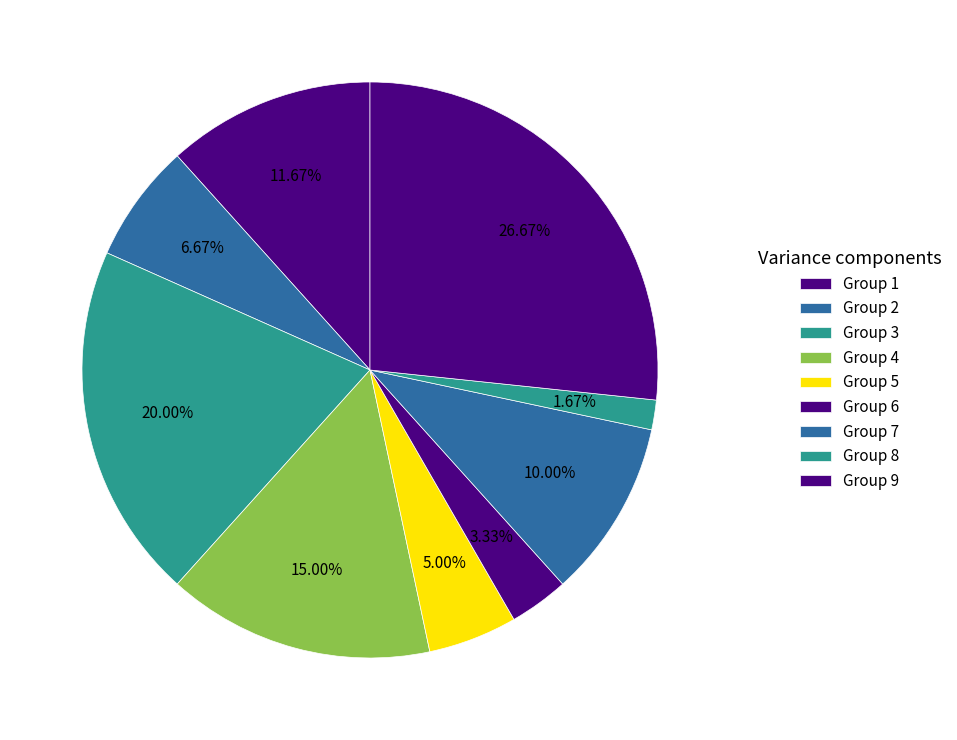

How many segments does this pie chart have?

9